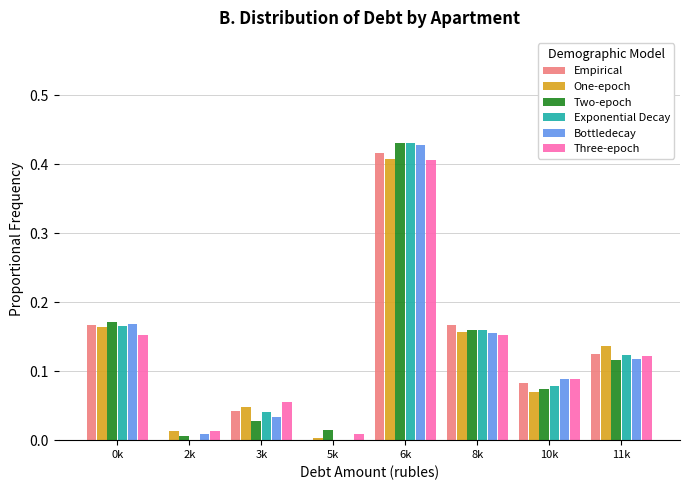

What is the sum of the Exponential Decay values at 11k and 0k?

0.3